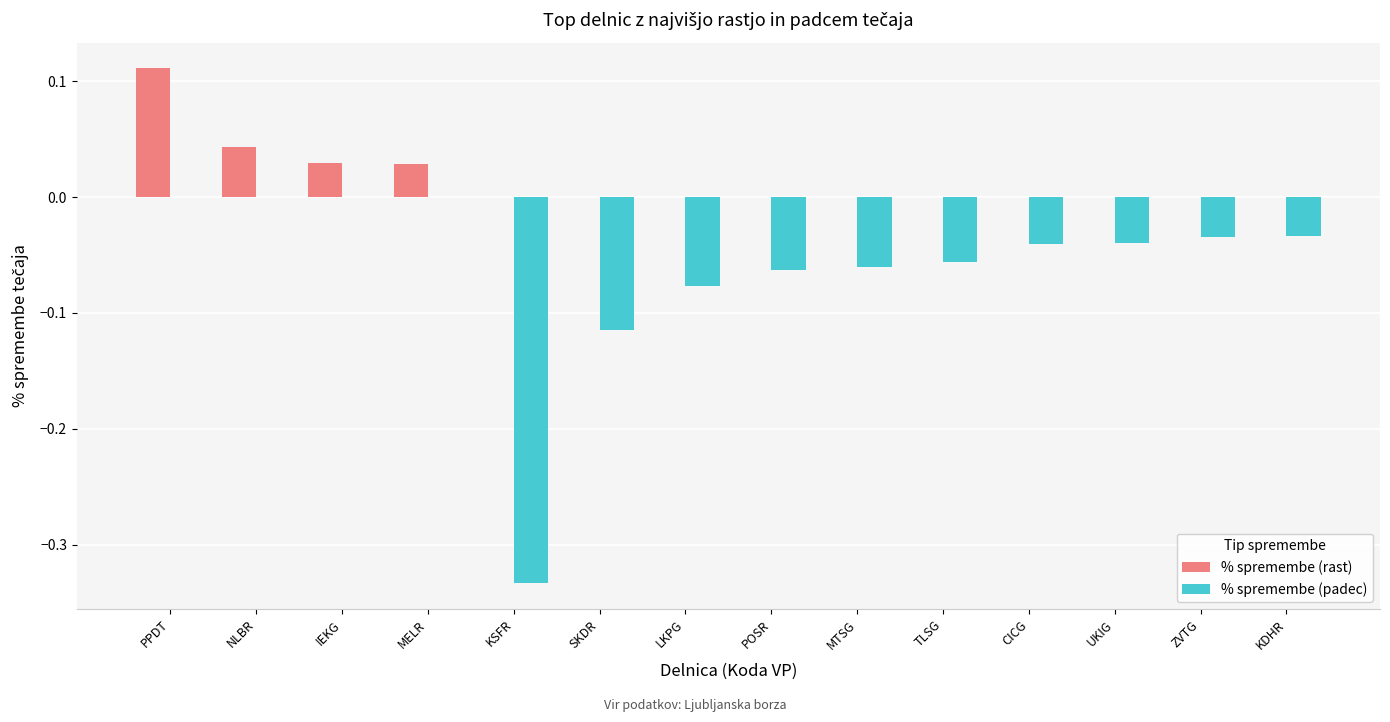

Which category has the highest value across all series?

PPDT